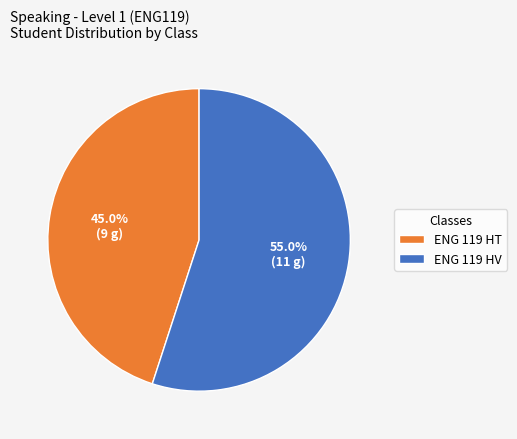

Rank the categories by value from lowest to highest.

ENG 119 HT, ENG 119 HV